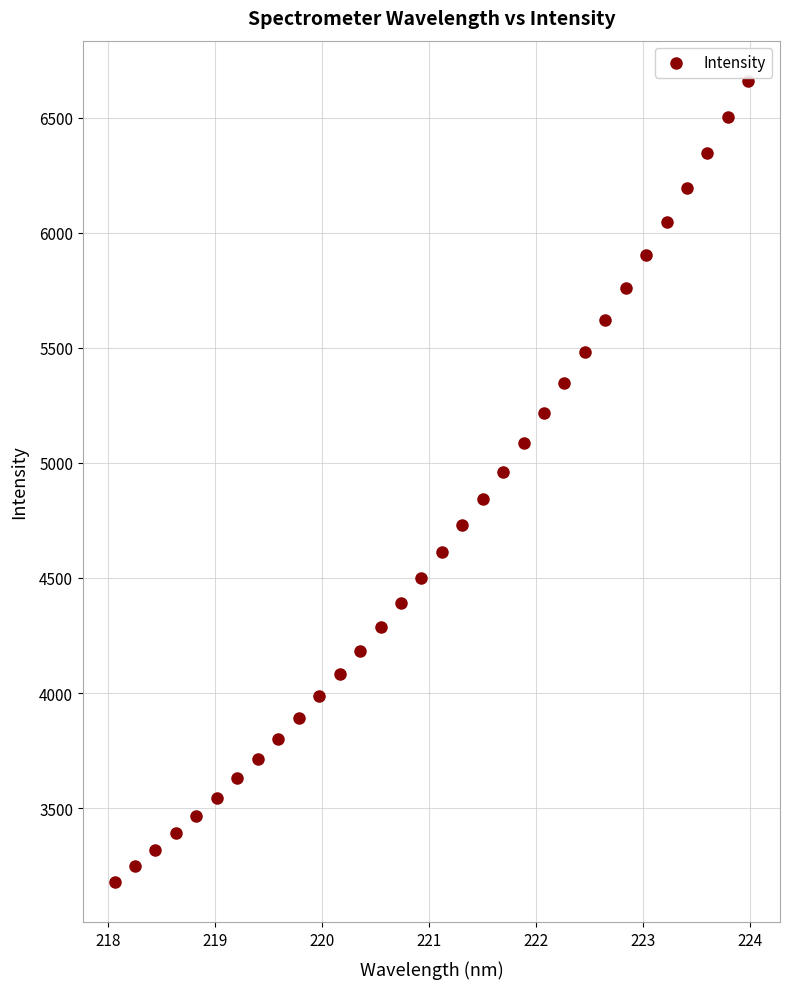

What is the range of Y values (max minus min)?

3482.8